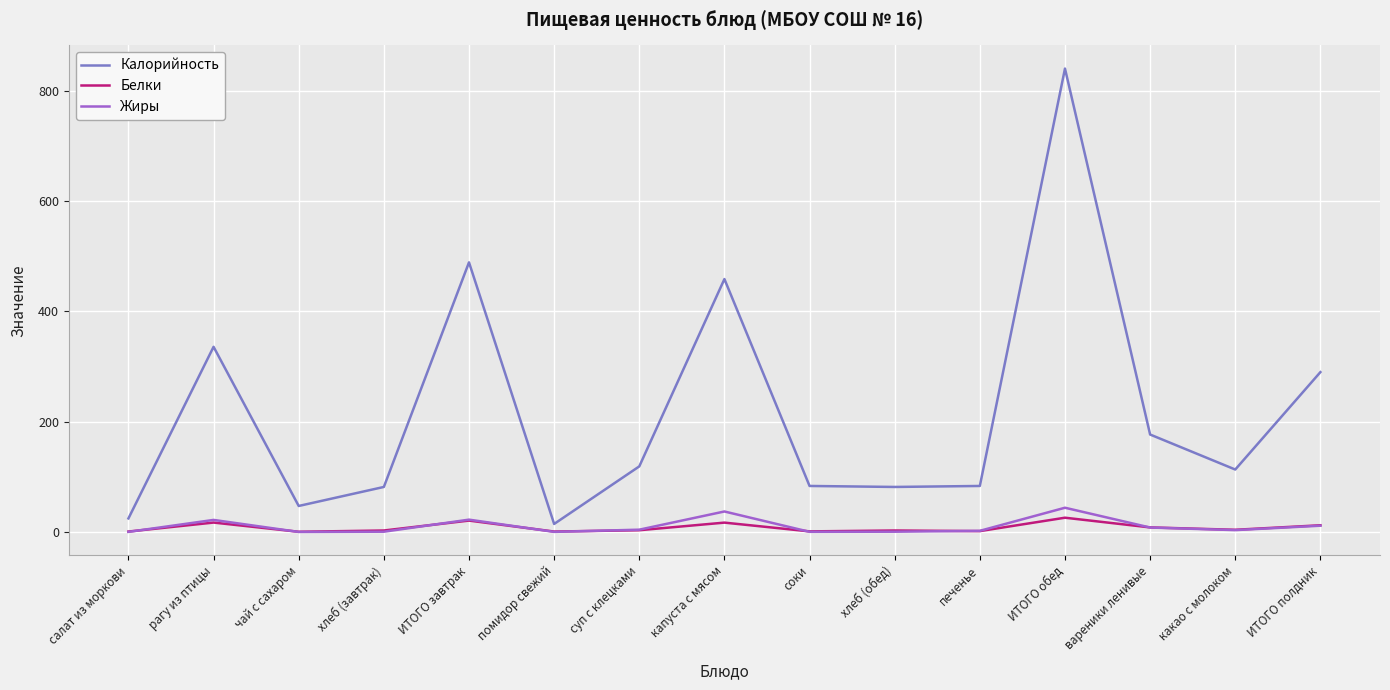

True or false: Калорийность has a value of 119.4 at вареники ленивые.

False